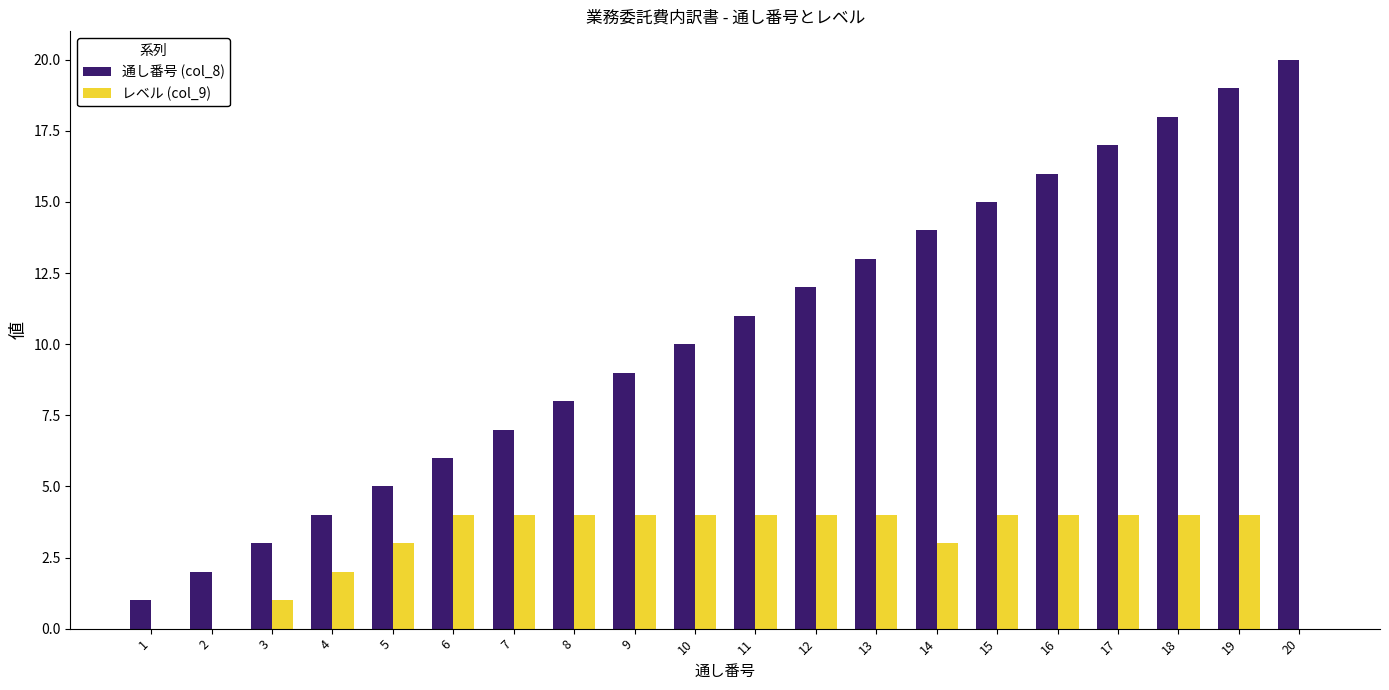

What value does the レベル (col_9) series have at 15?

4